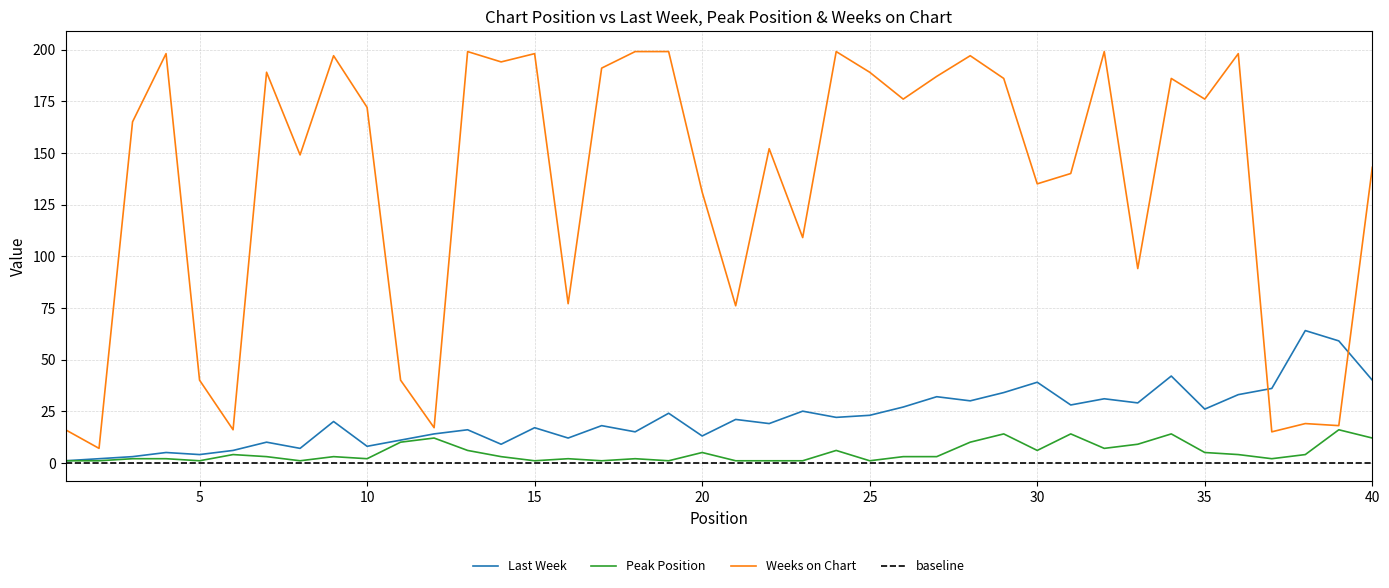

What is the difference between the maximum and minimum values in the Peak Position series?

15